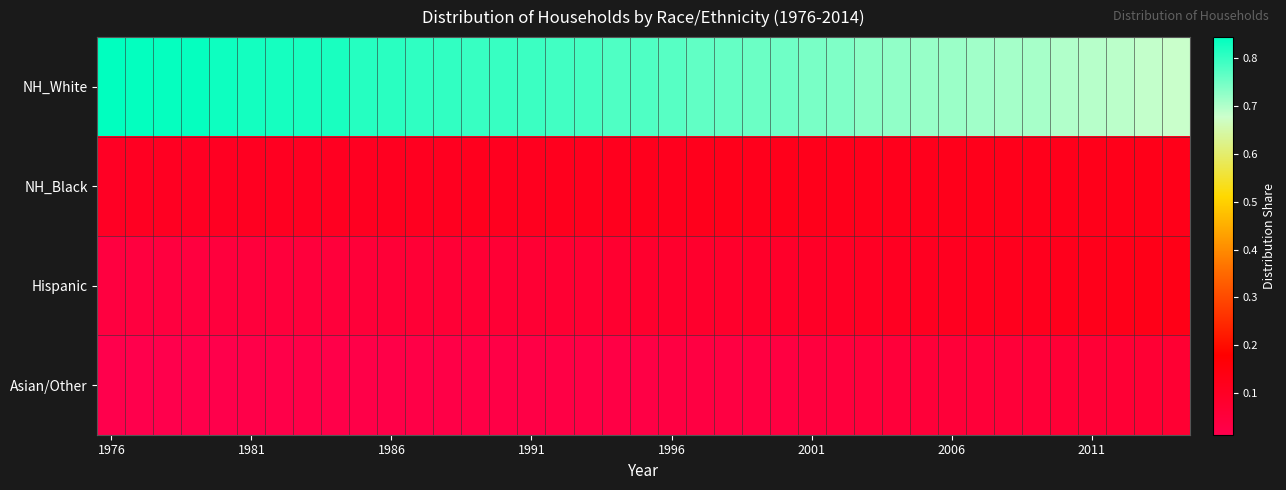

Reading left to right, what are all the values shown in this chart?

NH_White: 0.8	0.8	0.8	0.8	0.8	0.8	0.8	0.8	0.8	0.8	0.8	0.8	0.8	0.8	0.8	0.8	0.8	0.8	0.8	0.8	0.8	0.8	0.8	0.8	0.8	0.7	0.7	0.7	0.7	0.7	0.7	0.7	0.7	0.7	0.7	0.7	0.7	0.7	0.7
NH_Black: 0.1	0.1	0.1	0.1	0.1	0.1	0.1	0.1	0.1	0.1	0.1	0.1	0.1	0.1	0.1	0.1	0.1	0.1	0.1	0.1	0.1	0.1	0.1	0.1	0.1	0.1	0.1	0.1	0.1	0.1	0.1	0.1	0.1	0.1	0.1	0.1	0.1	0.1	0.1
Hispanic: 0.0	0.0	0.0	0.0	0.0	0.0	0.0	0.0	0.1	0.1	0.1	0.1	0.1	0.1	0.1	0.1	0.1	0.1	0.1	0.1	0.1	0.1	0.1	0.1	0.1	0.1	0.1	0.1	0.1	0.1	0.1	0.1	0.1	0.1	0.1	0.1	0.1	0.1	0.1
Asian/Other: 0.0	0.0	0.0	0.0	0.0	0.0	0.0	0.0	0.0	0.0	0.0	0.0	0.0	0.0	0.0	0.0	0.0	0.0	0.0	0.0	0.0	0.0	0.0	0.0	0.0	0.0	0.0	0.1	0.1	0.1	0.1	0.1	0.1	0.1	0.1	0.1	0.1	0.1	0.1